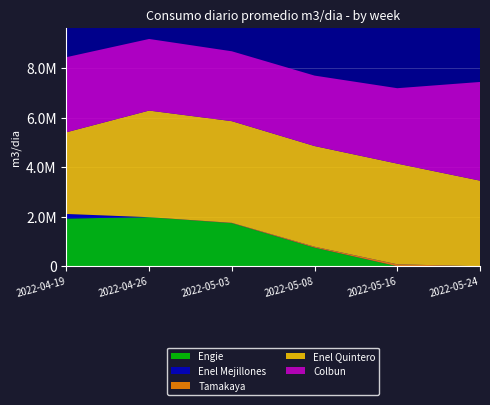

Reading left to right, what are all the values shown in this chart?

Engie: 1929630.1	1982084.9	1741275.5	752336.2	0.0	0.0
Enel Mejillones: 182821.9	0.0	0.0	0.0	0.0	0.0
Tamakaya: 0.0	0.0	13110.7	37465.6	79553.2	0.0
Enel Quintero: 3300072.0	4307264.4	4107132.9	4066478.4	4066805.8	3458466.4
Colbun: 3033000.5	2892433.1	2822751.7	2845625.0	3046499.9	3986086.4